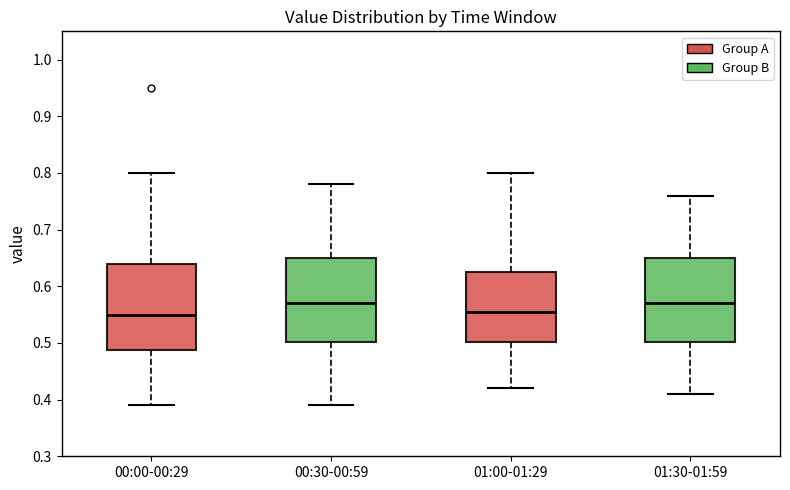

Reading left to right, transcribe this box plot: for each box, give where its median line is, the range the box spans, and where its two whiskers end, as read against the y-axis. The values are not printed on the chart, so give them approximately, as read against the axis.

00:00-00:29: median 0.55, box 0.49 to 0.64, whiskers 0.39 to 0.80
00:30-00:59: median 0.57, box 0.50 to 0.65, whiskers 0.39 to 0.78
01:00-01:29: median 0.56, box 0.50 to 0.63, whiskers 0.42 to 0.80
01:30-01:59: median 0.57, box 0.50 to 0.65, whiskers 0.41 to 0.76